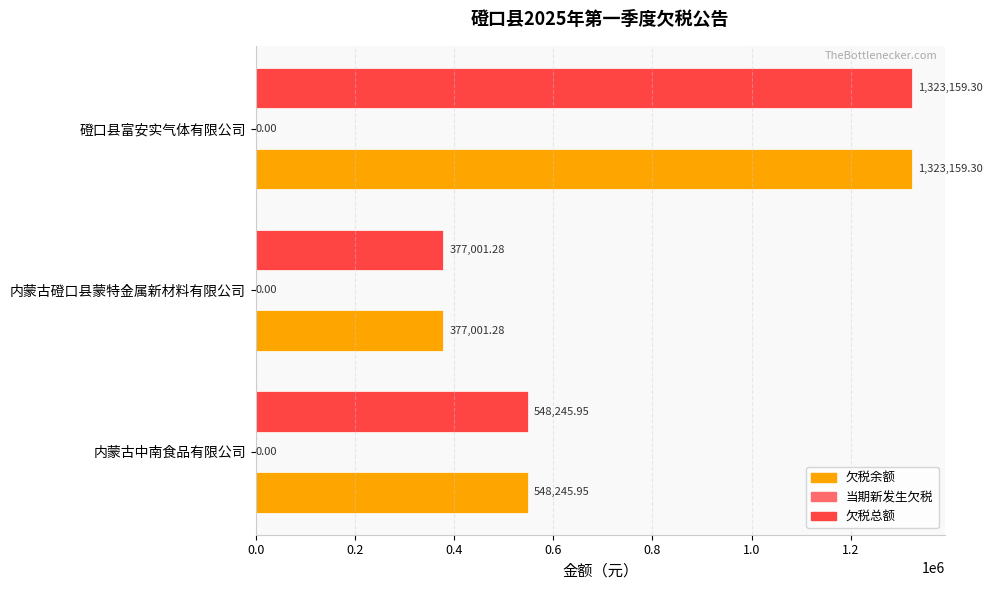

Is the value of 欠税总额 at 内蒙古磴口县蒙特金属新材料有限公司 greater than the value of 欠税余额 at 内蒙古中南食品有限公司?

No